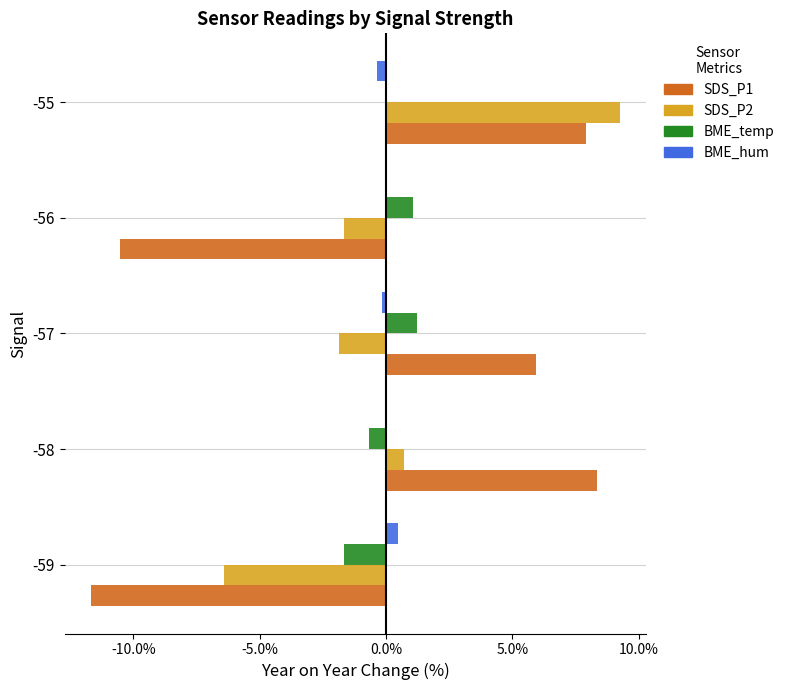

The SDS_P1 series shows 5.9 at -57. True or false?

True